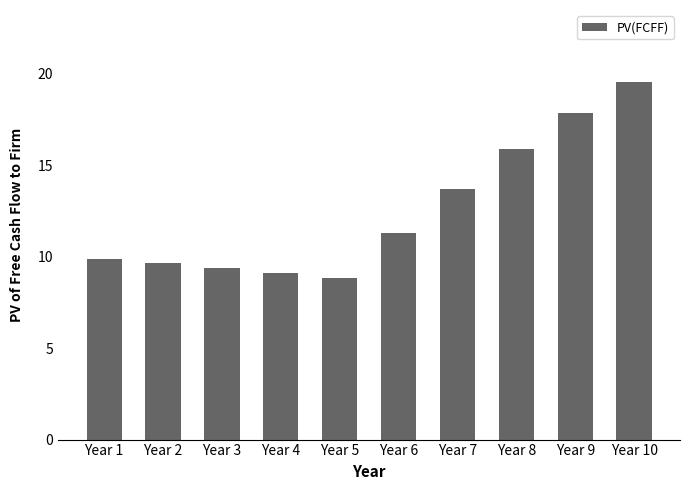

Reading left to right, list all the values displayed in this chart.

Year 1=9.9	Year 2=9.6	Year 3=9.4	Year 4=9.1	Year 5=8.8	Year 6=11.3	Year 7=13.7	Year 8=15.9	Year 9=17.9	Year 10=19.6